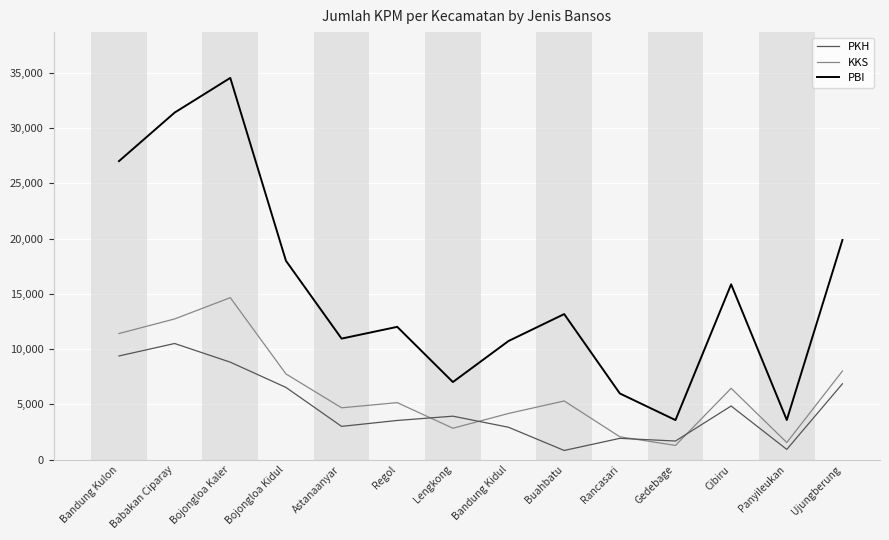

List the series in order of their overall mean, lowest first.

PKH, KKS, PBI